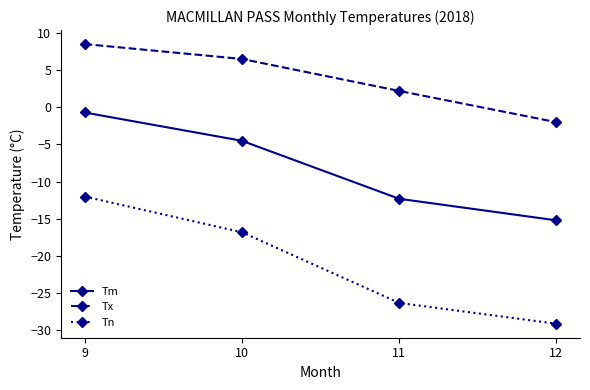

True or false: Tn has more than 0 points higher than both neighbors.

False